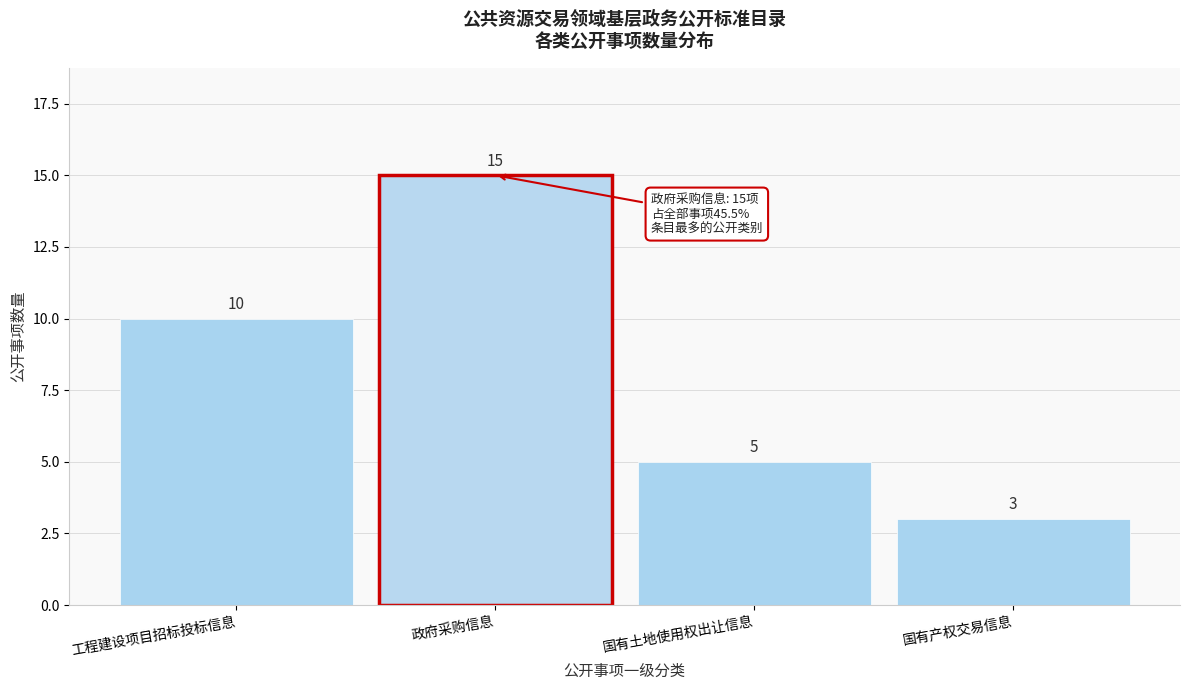

Reading left to right, what are all the values shown in this chart?

10	15	5	3